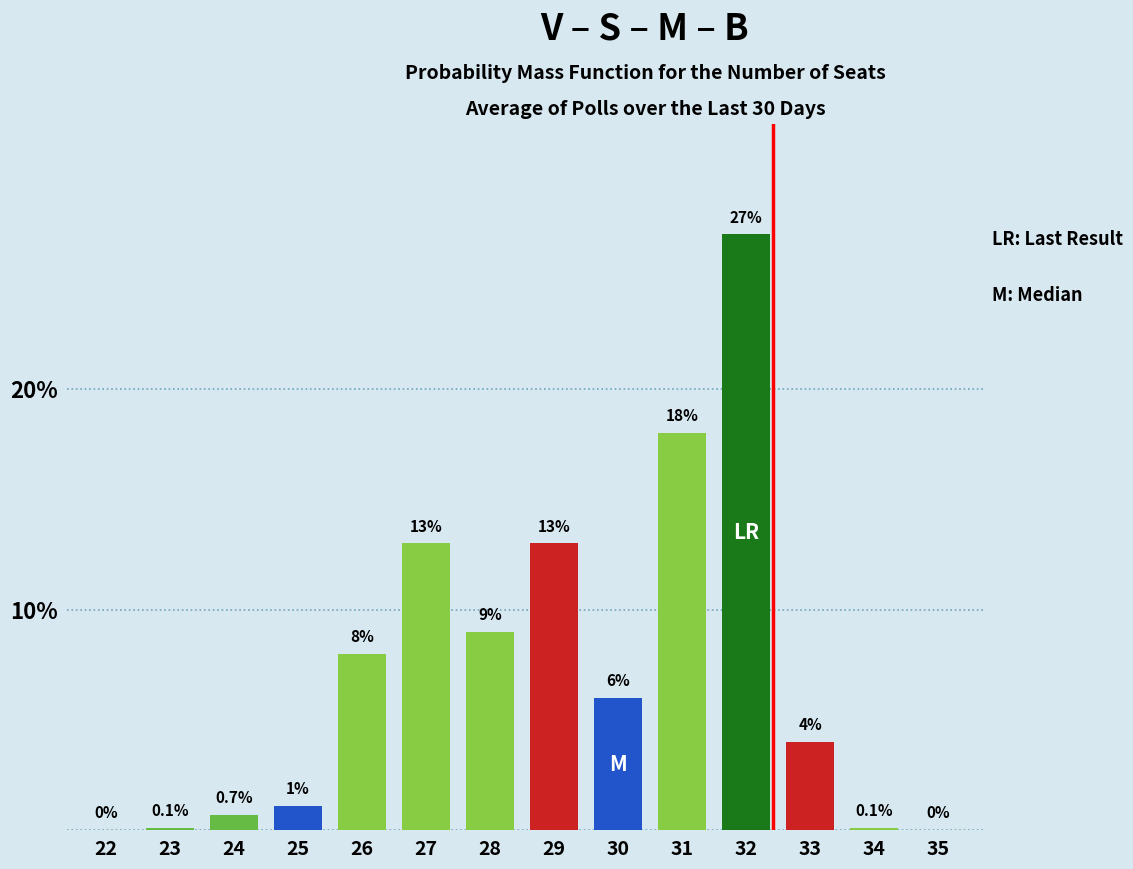

Reading right to left, list all the values displayed in this chart.

35=0.0	34=0.1	33=4.0	32=27.0	31=18.0	30=6.0	29=13.0	28=9.0	27=13.0	26=8.0	25=1.1	24=0.7	23=0.1	22=0.0